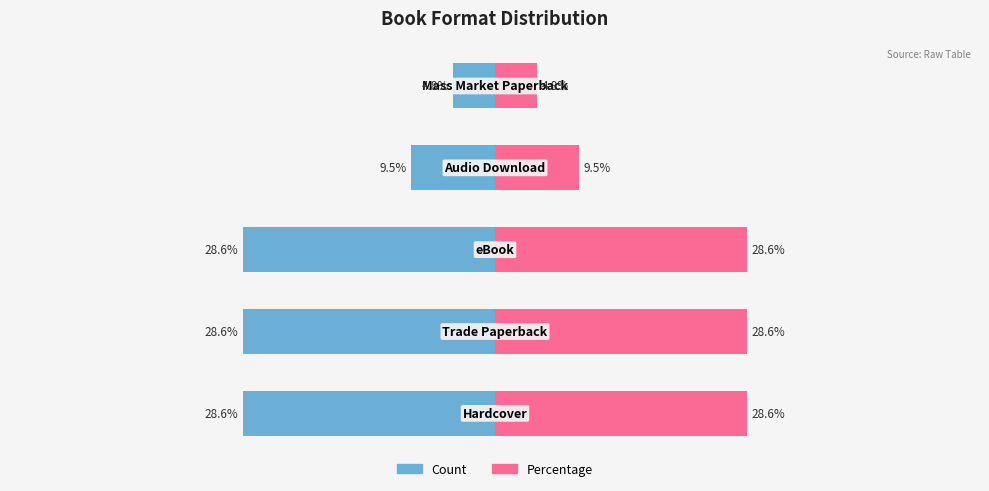

Is the value of Percentage at 4 greater than the value of Count at 1?

Yes